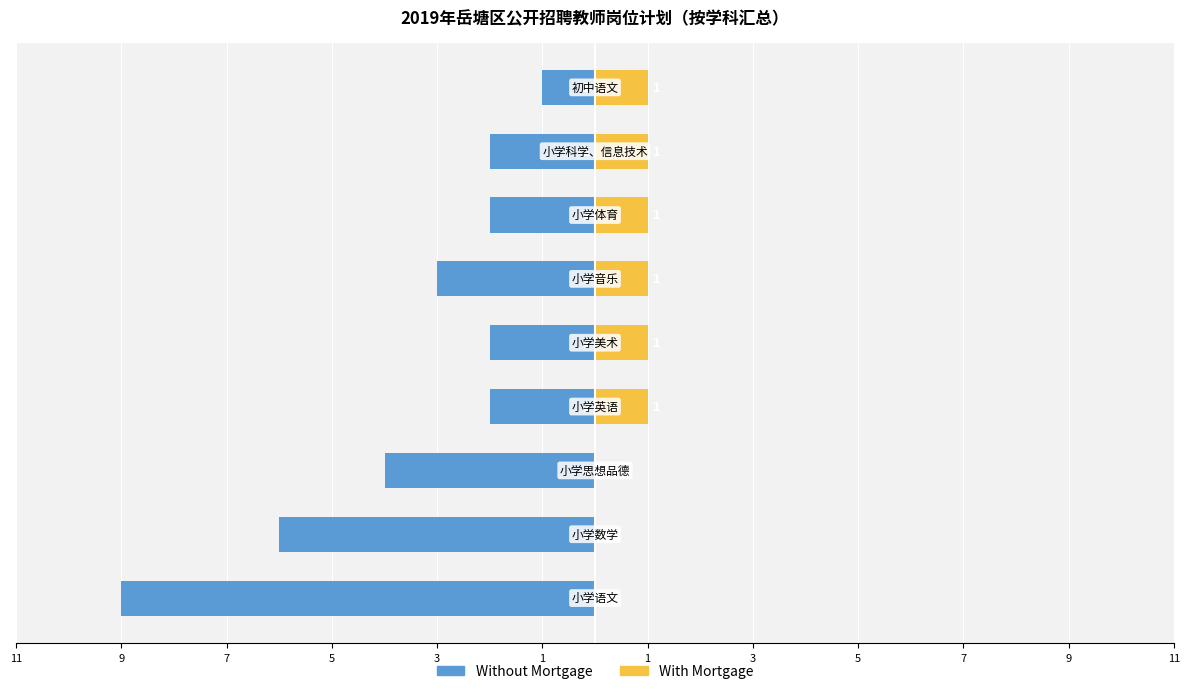

How many data points does each series have?

9